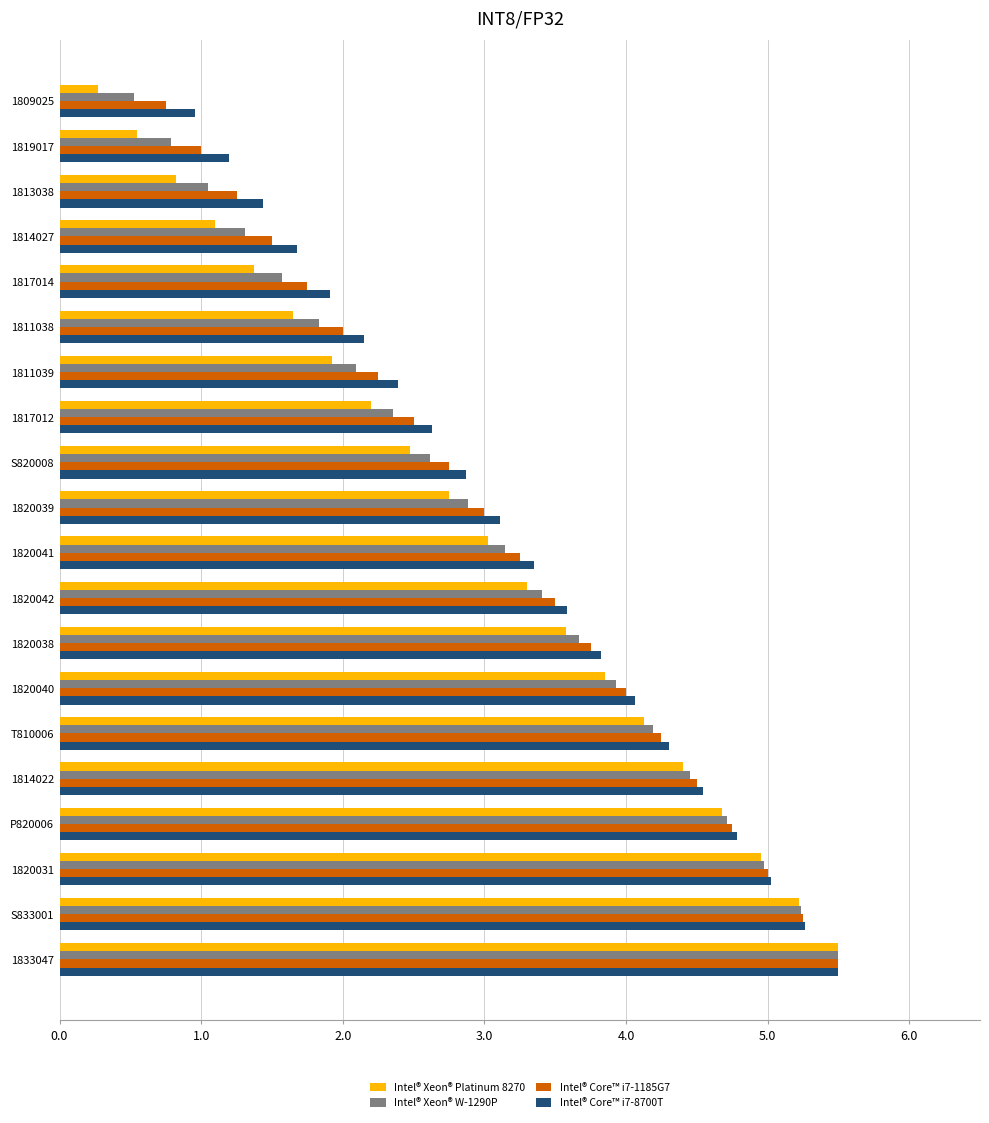

Which series has the largest total across all categories?

Intel® Core™ i7-8700T